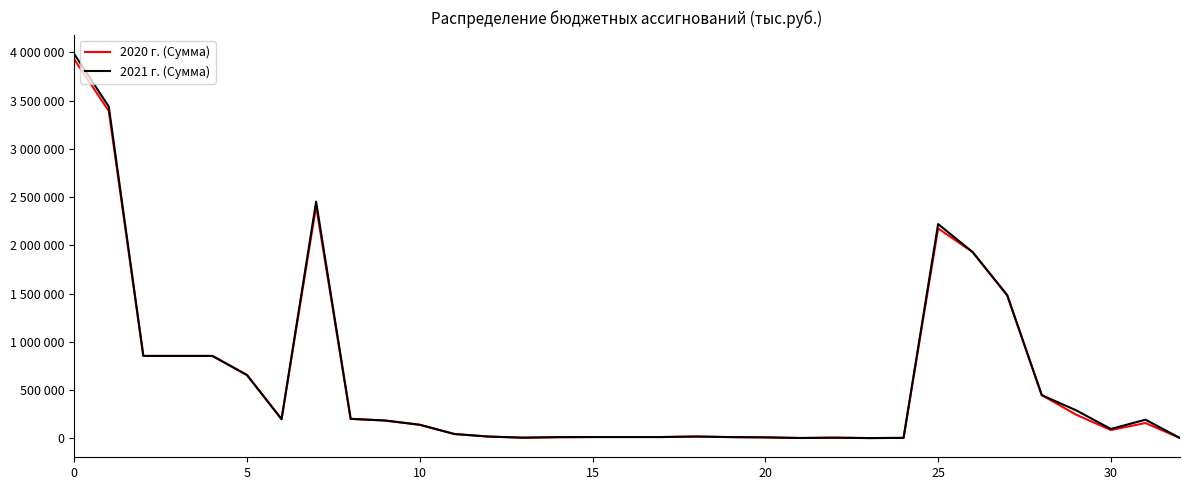

True or false: 2021 г. (Сумма) and 2020 г. (Сумма) cross at least once.

False